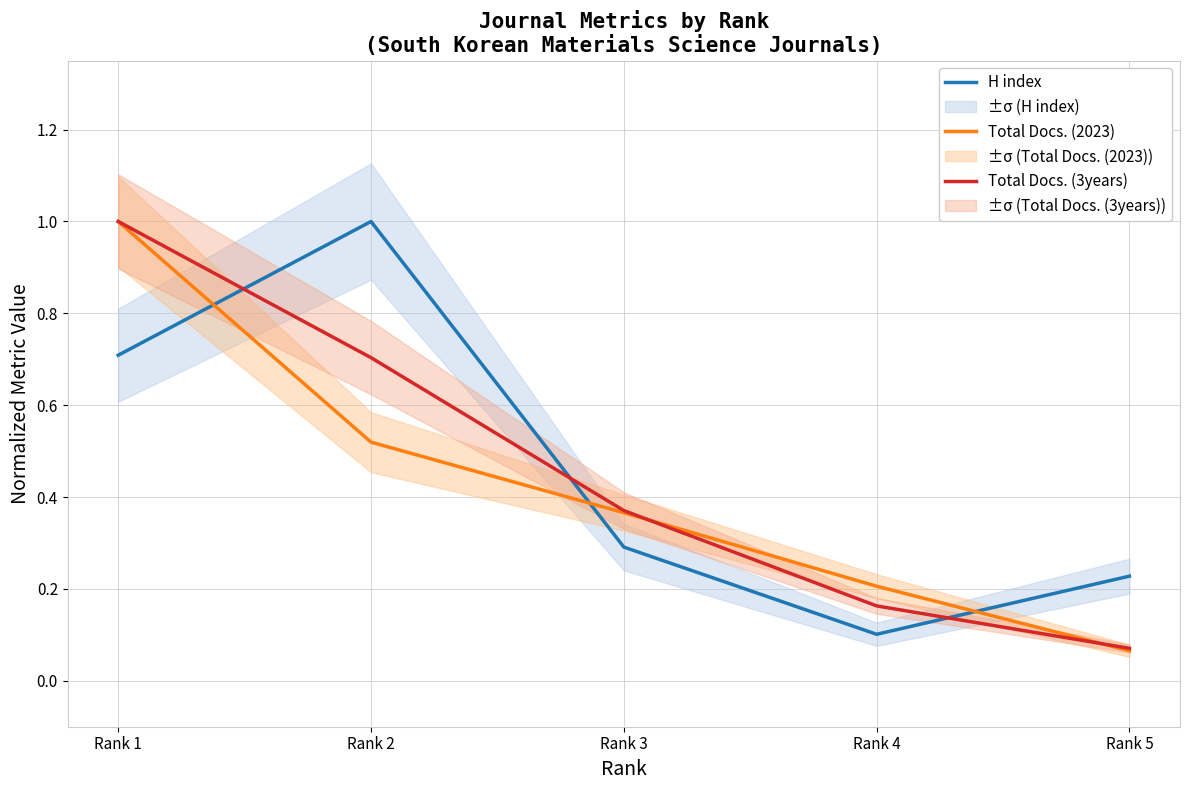

Rank the series by their maximum value, from highest to lowest.

H index, Total Docs. (2023), Total Docs. (3years)